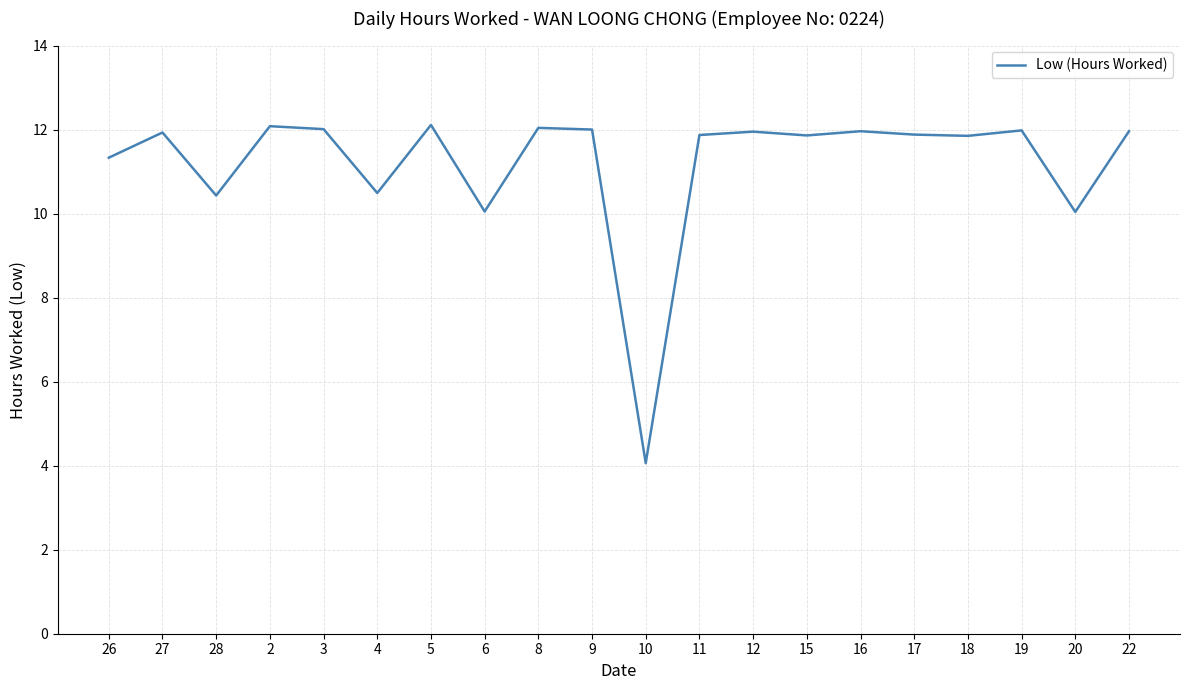

What position from the right is 19?

3